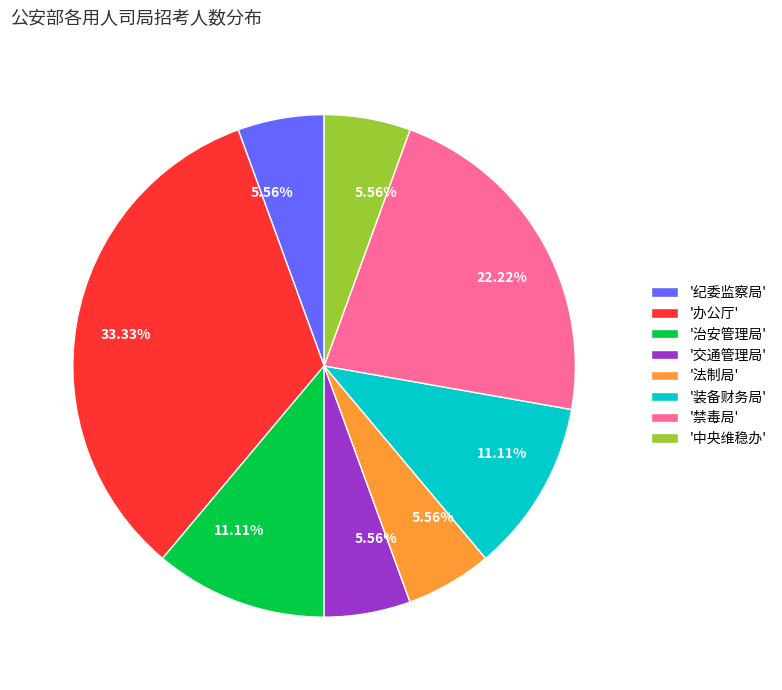

Which category has the biggest portion of the pie?

'办公厅'